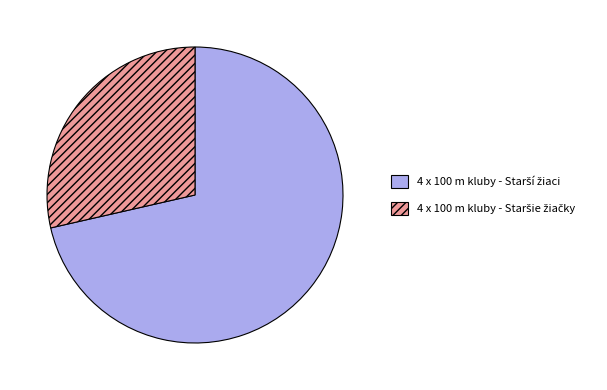

Does any single category account for the majority?

Yes